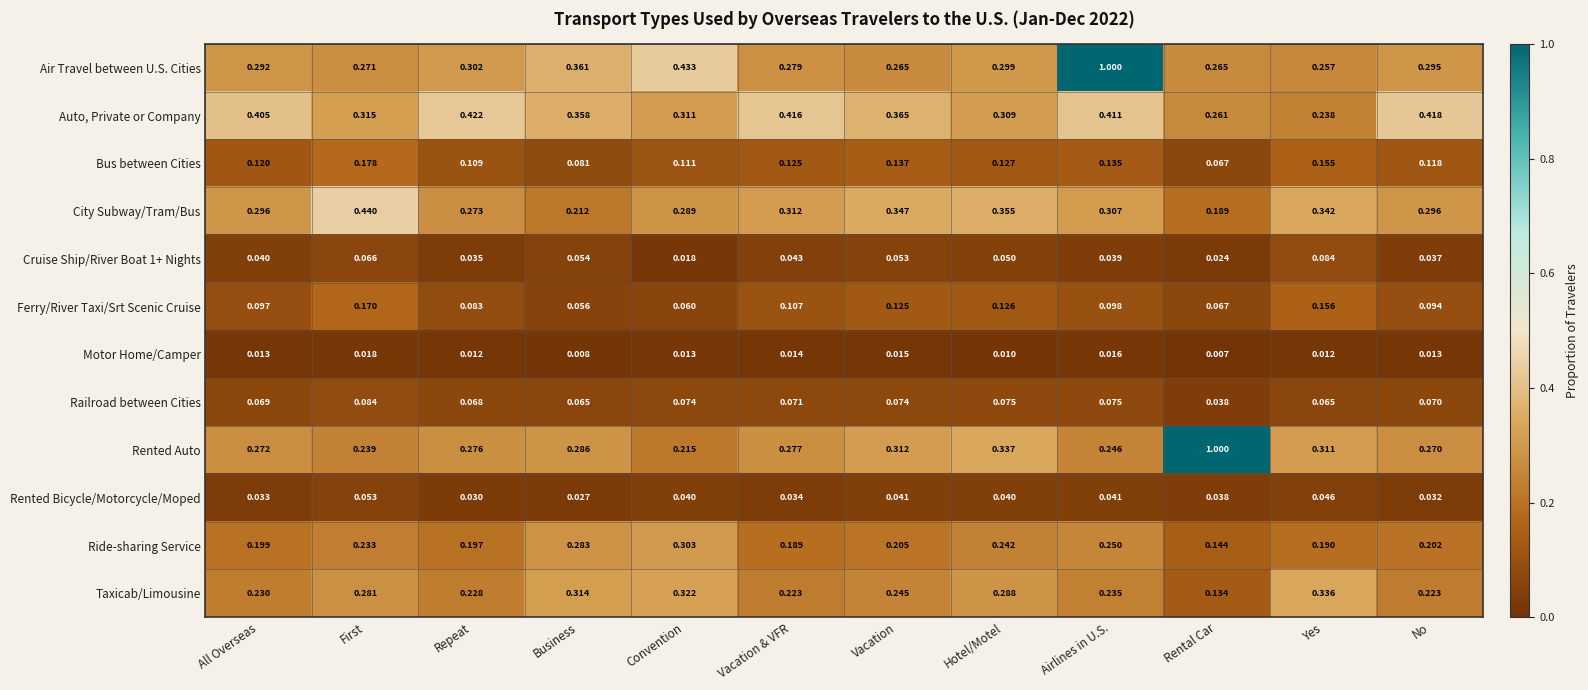

Count the number of data series in this chart.

12